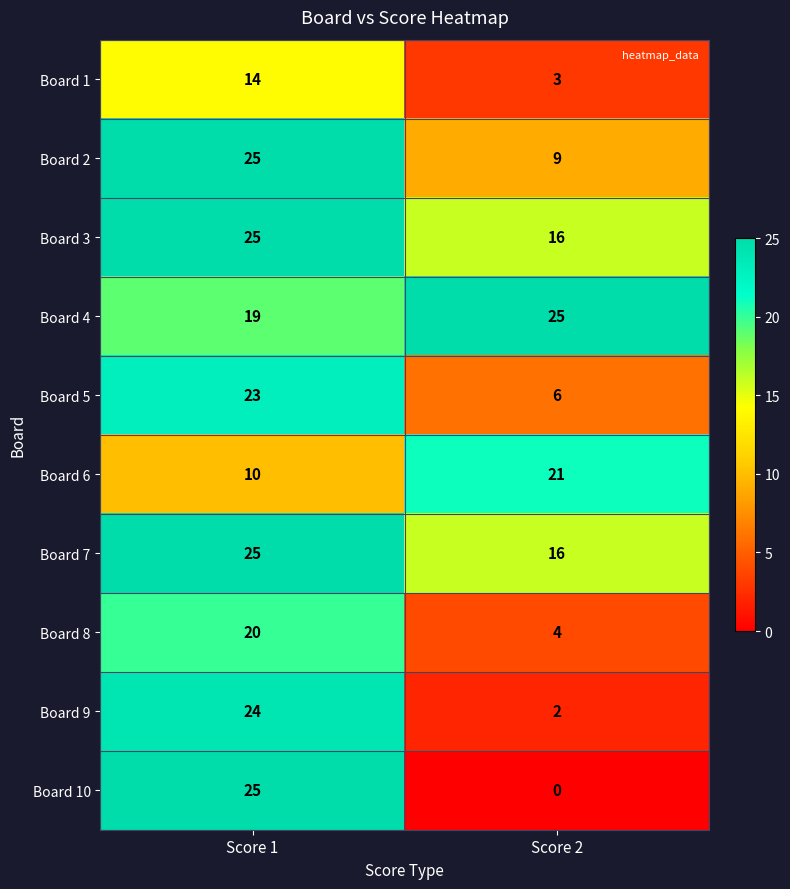

True or false: Board 7 has a value of 28 at Score 2.

False